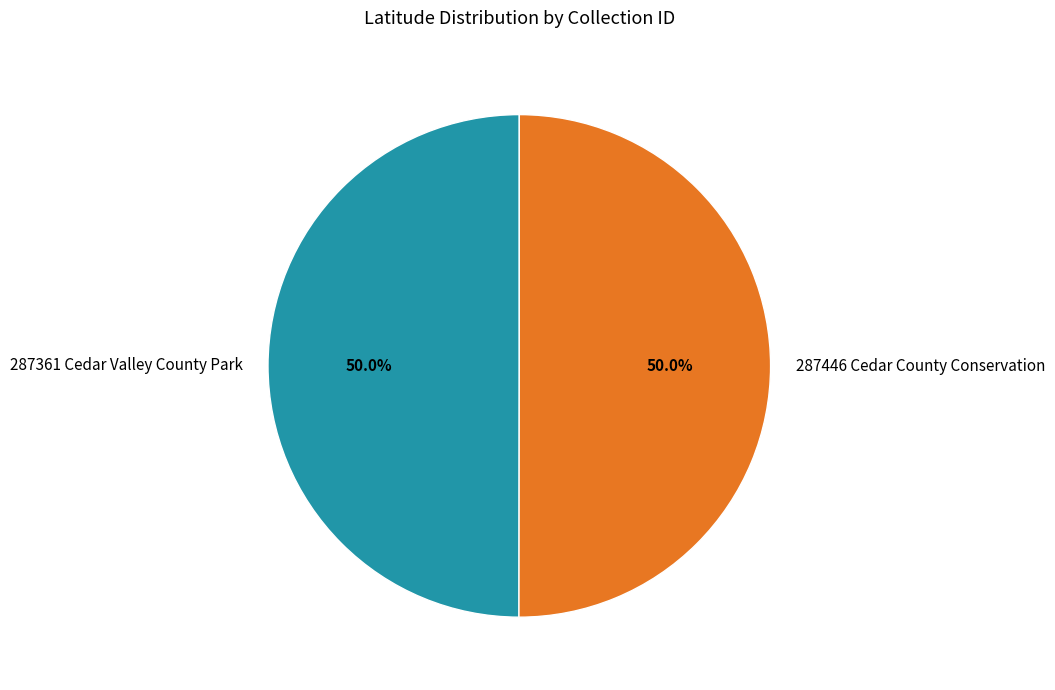

Approximately how many times larger is the value at 287446 Cedar County Conservation compared to 287361 Cedar Valley County Park?

1.0